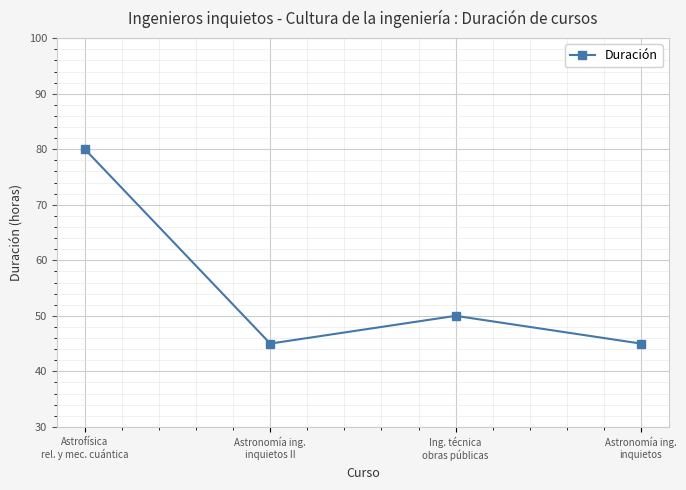

What is the difference between the second highest and minimum values?

5